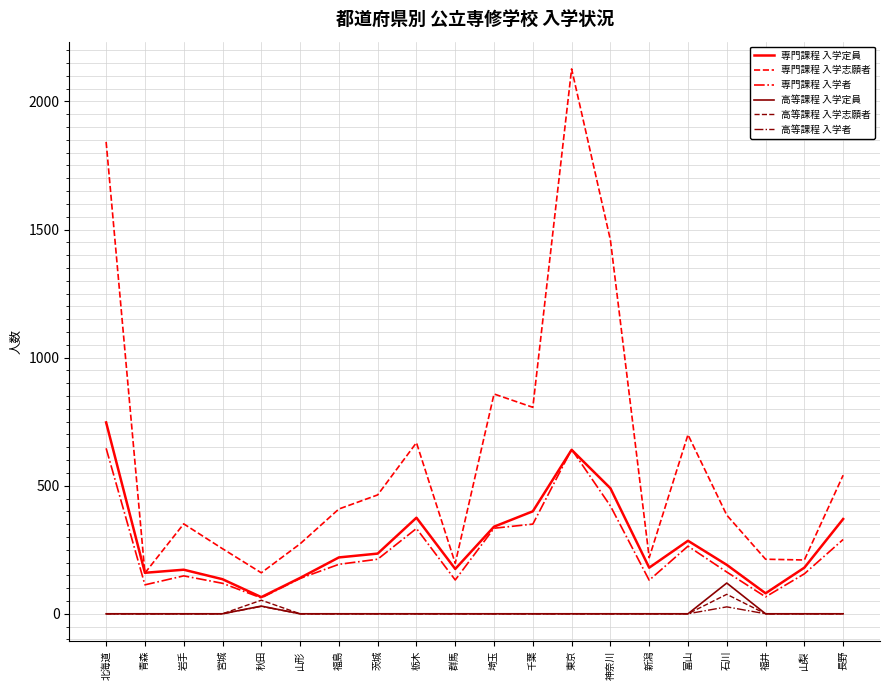

What is the greatest value displayed?

2127